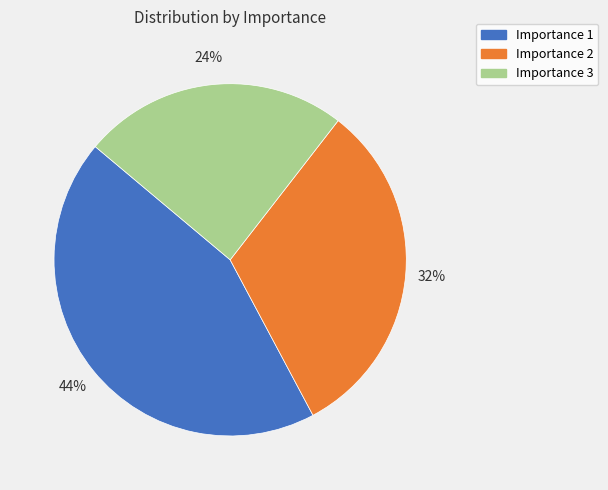

Is there a majority slice in this chart?

No